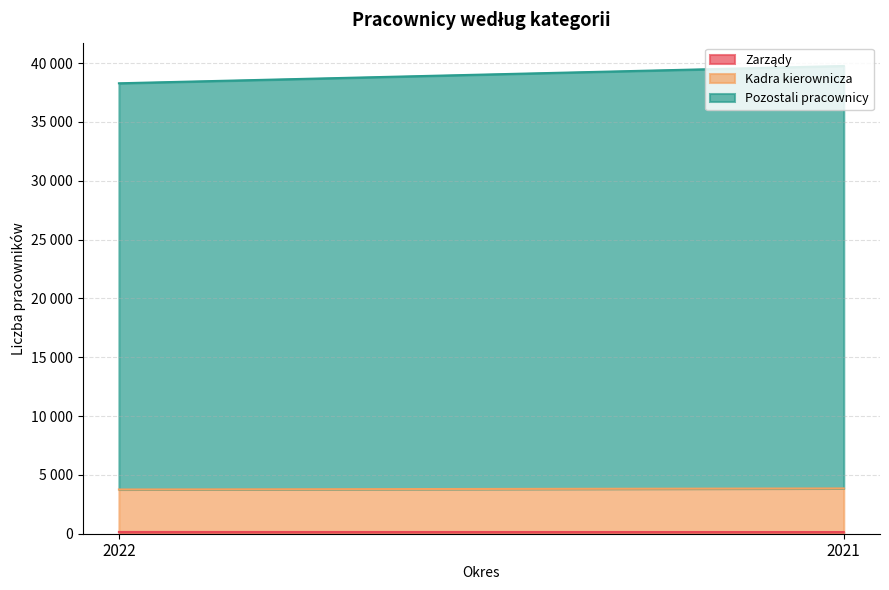

What is the difference between the Kadra kierownicza values at 2021 and 2022?

95